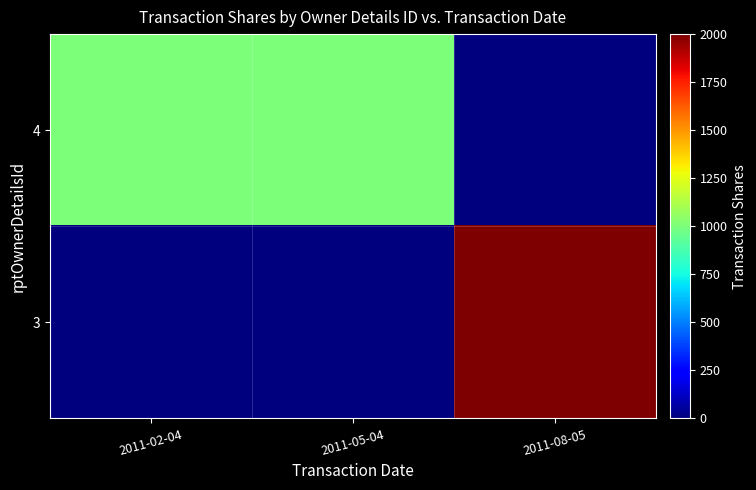

At which category is the sum across all series the highest?

2011-08-05